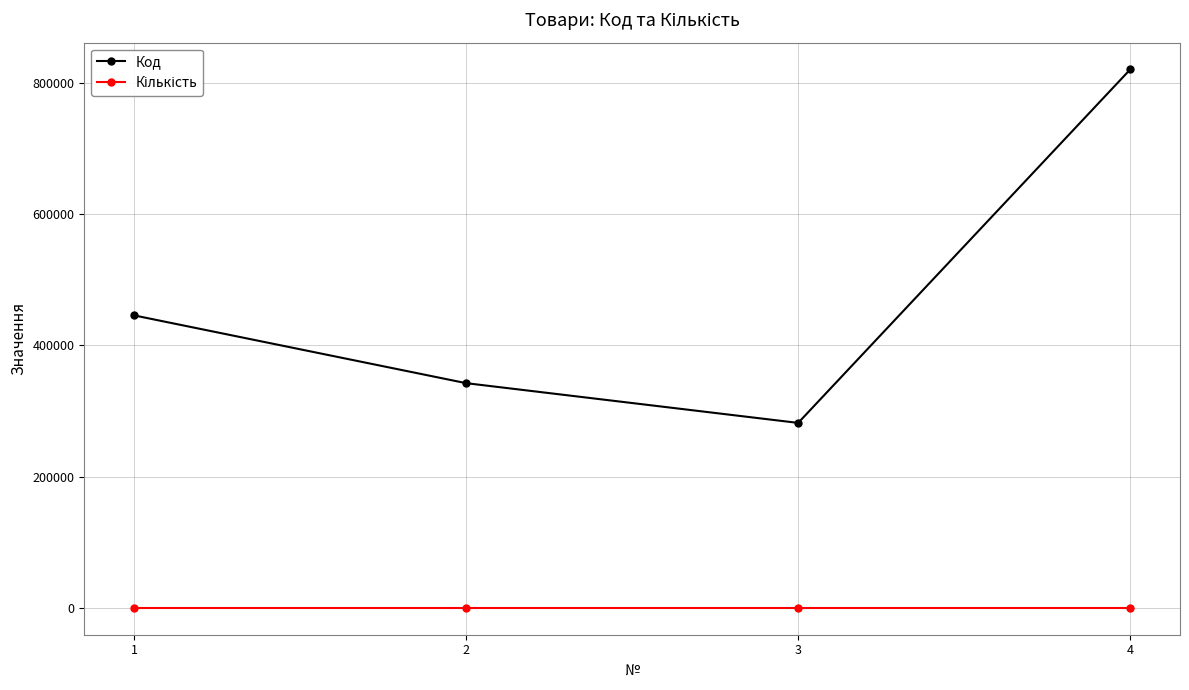

What is the approximate value of Код at 4, to the nearest 50?

820700